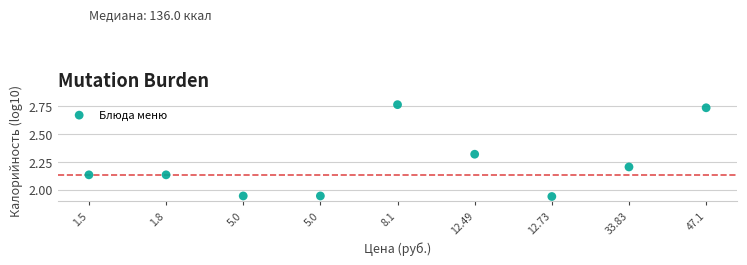

What is the range of Y values (max minus min)?

0.8